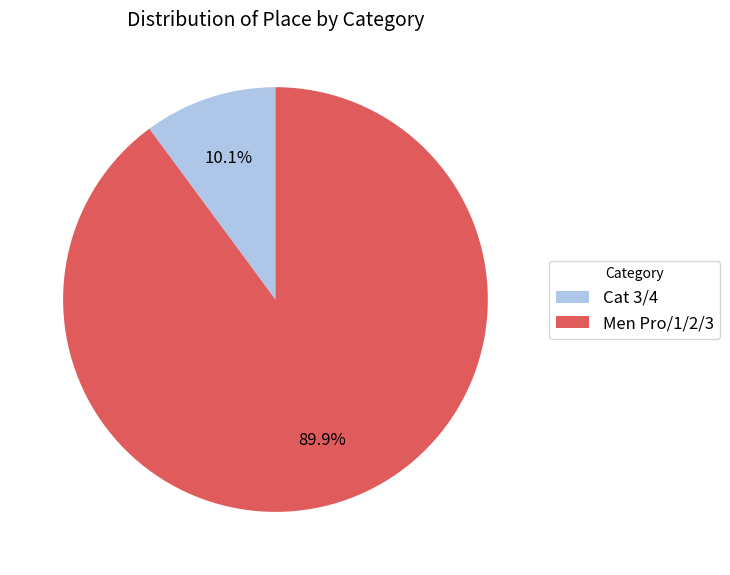

Does Men Pro/1/2/3 represent more than half of the total?

Yes